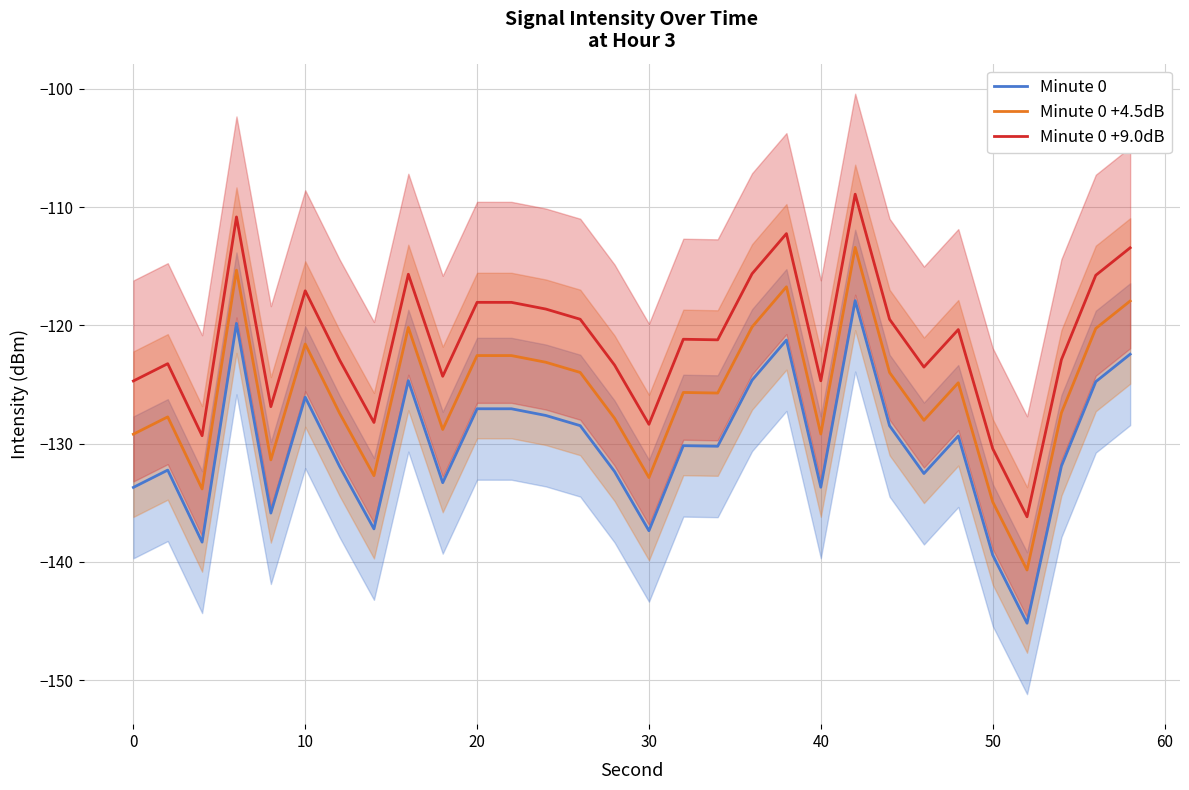

True or false: Minute 0 +9.0dB and Minute 0 +4.5dB intersect in this chart.

False